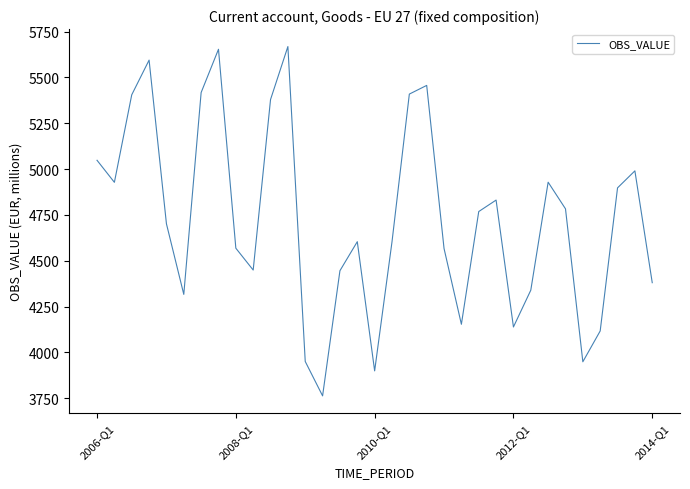

What is the greatest value displayed?

5668.6